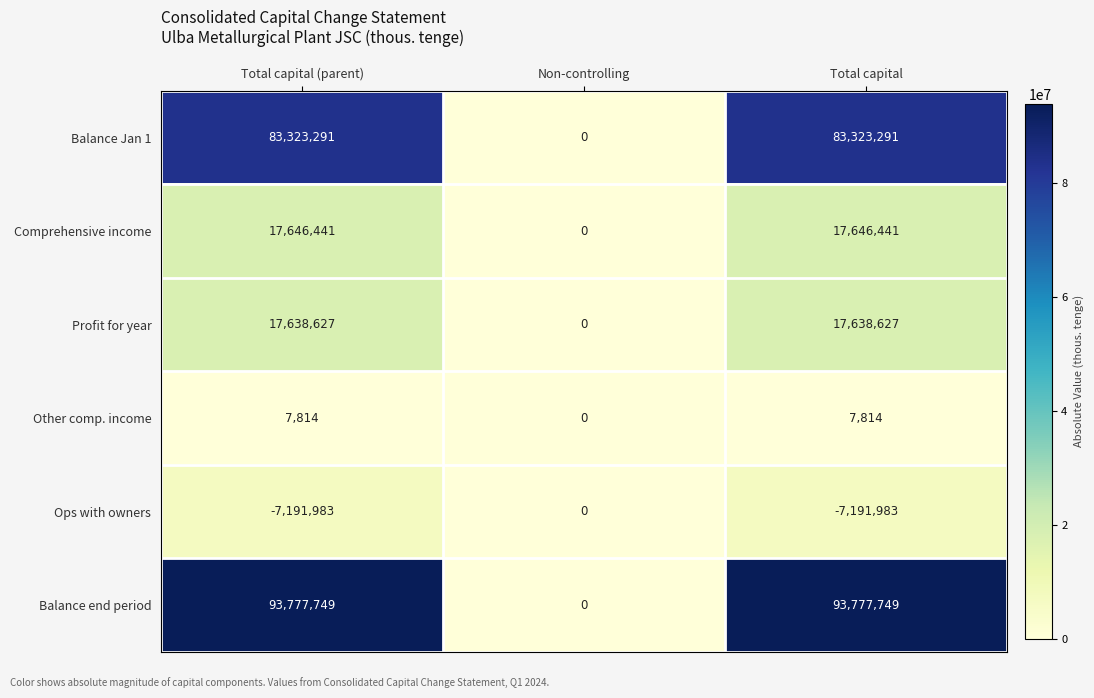

The value of Other comp. income at Total capital is 7814. True or false?

True